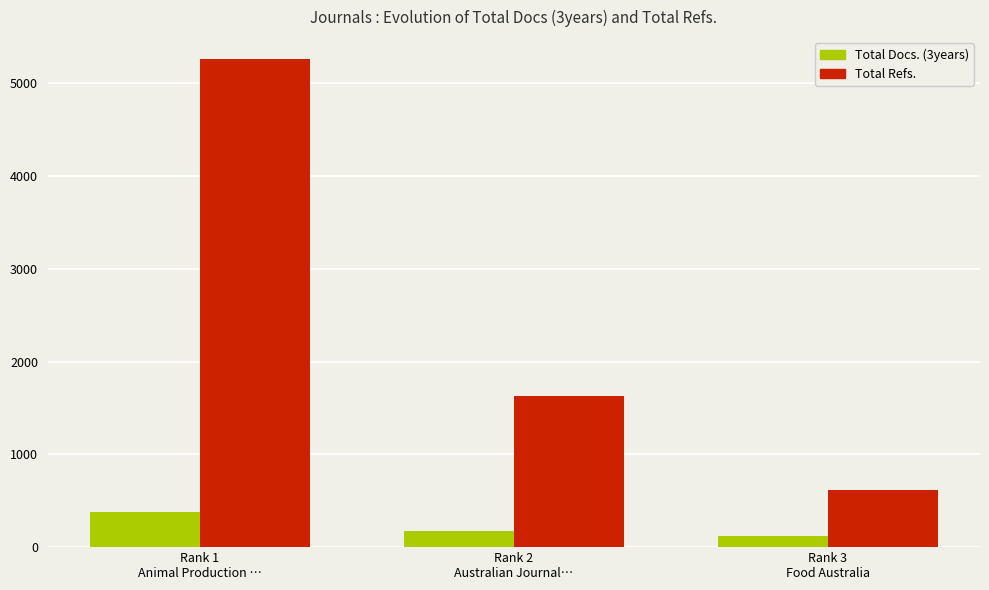

What is the label of the 3rd bar from the left?

Rank 3
Food Australia